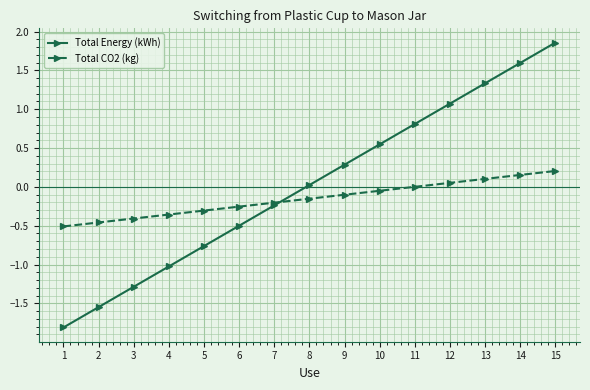

Count the number of categories in the chart.

15